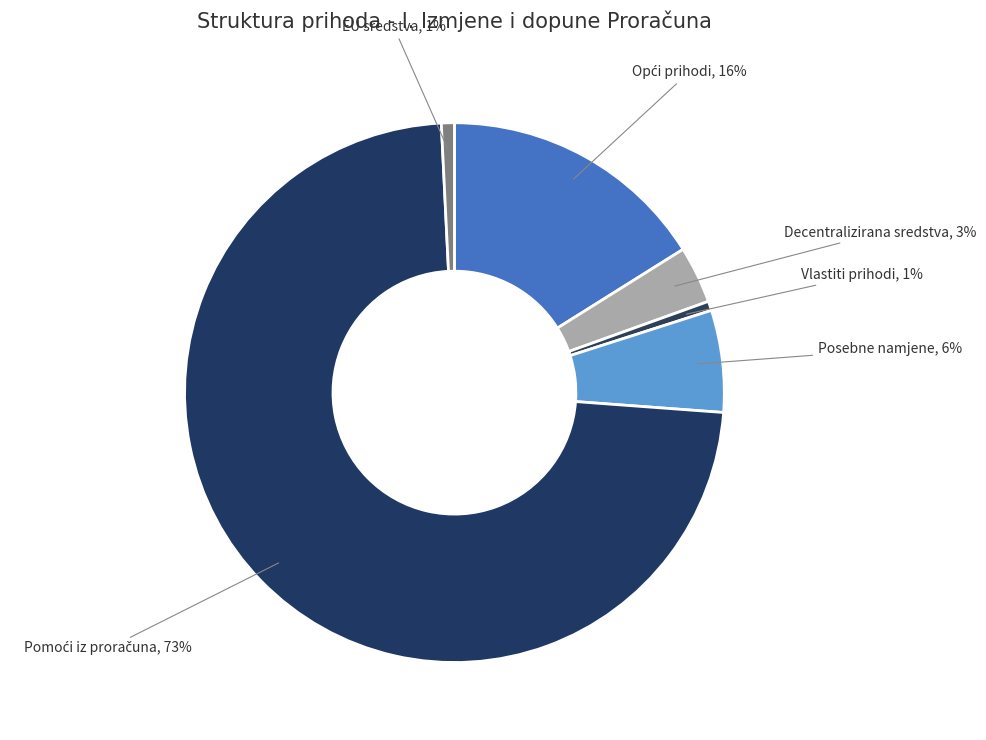

Do Vlastiti prihodi and EU sredstva together represent more than half of the pie?

No